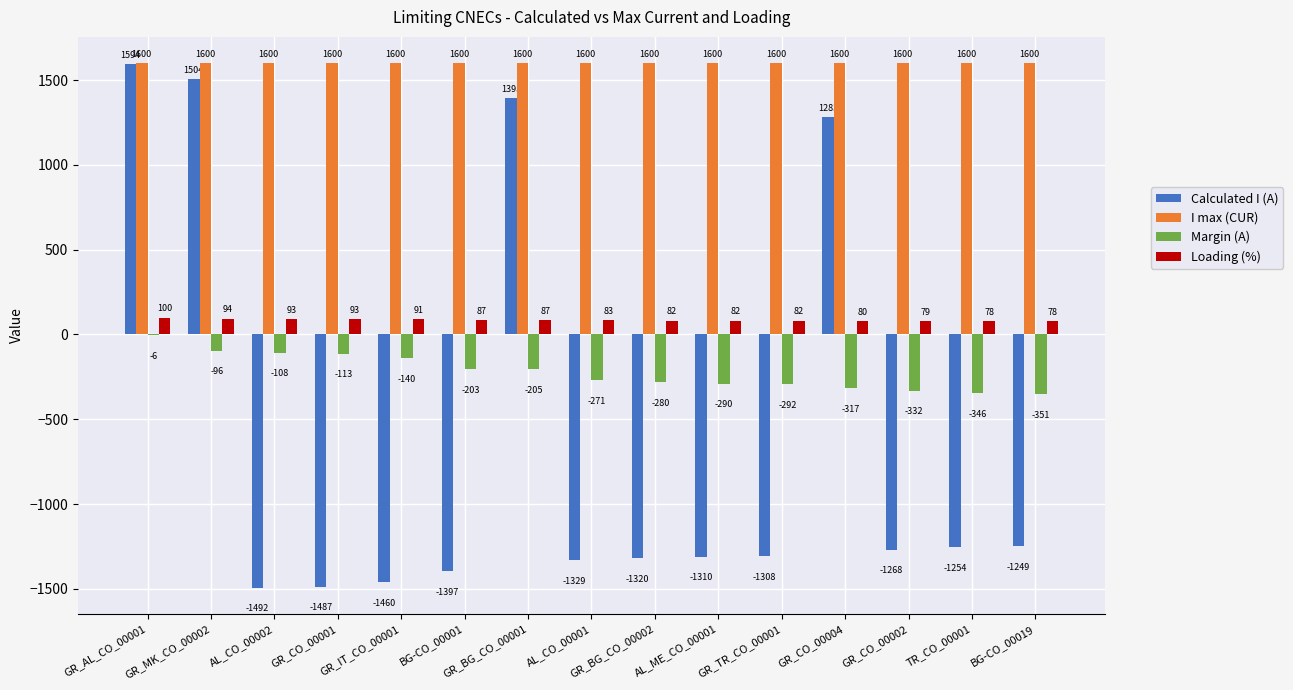

Which series has the largest total across all categories?

I max (CUR)